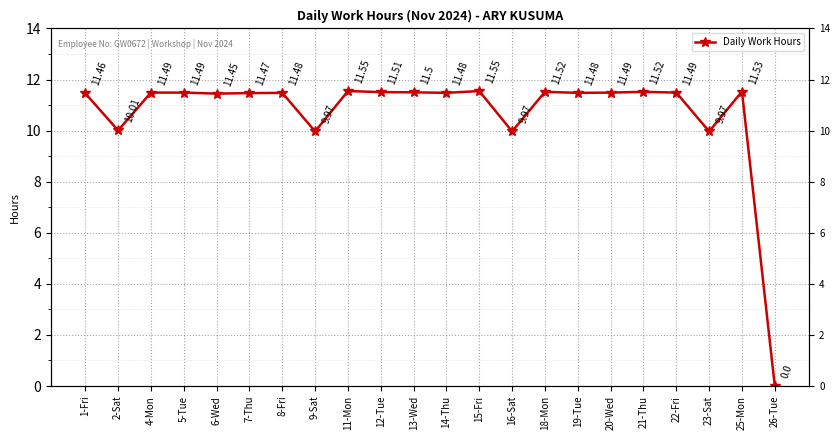

What is the sum of the values at 21-Thu and 9-Sat?

21.5